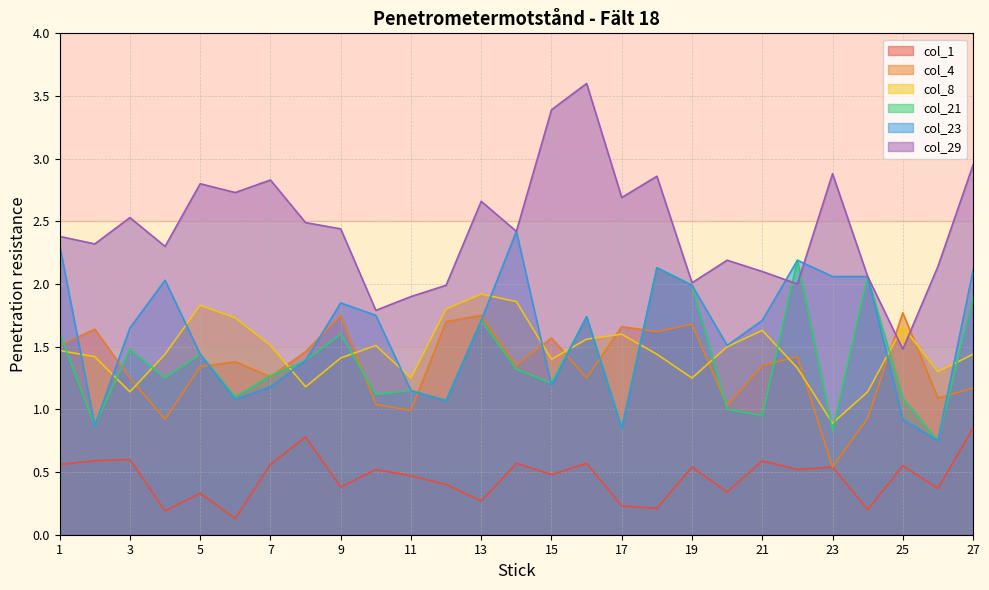

Is the value of col_29 at 12 greater than the value of col_23 at 20?

Yes